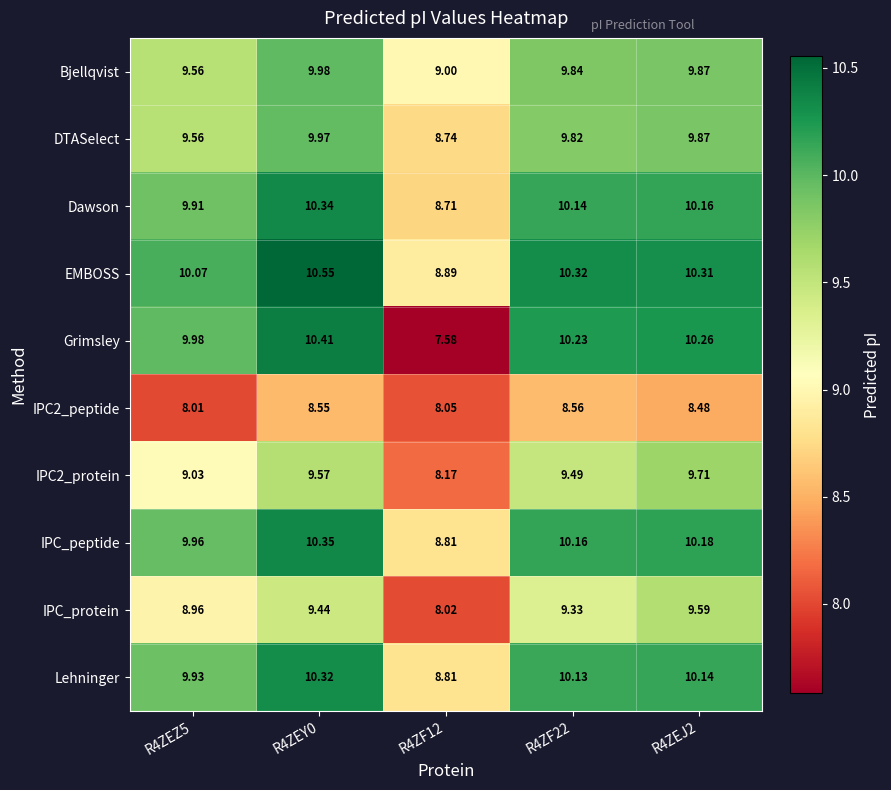

Which series has the largest total across all categories?

EMBOSS